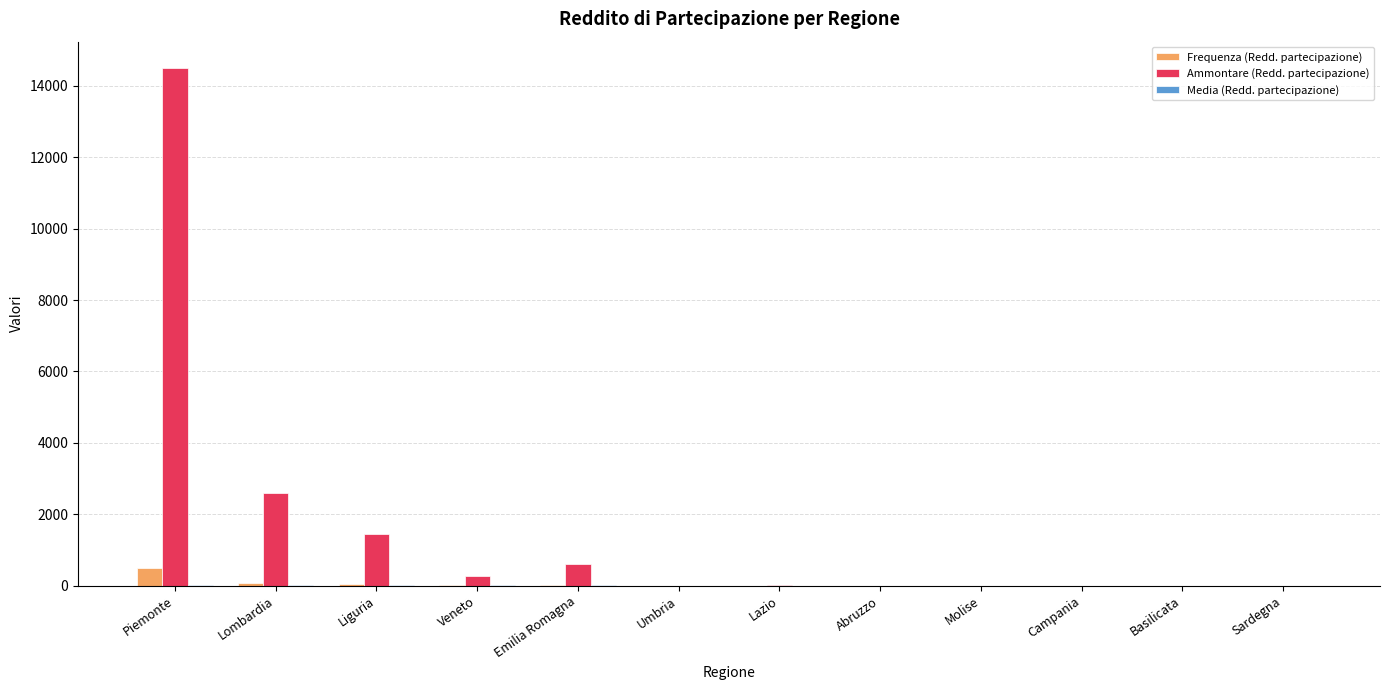

Which series has the largest total across all categories?

Ammontare (Redd. partecipazione)